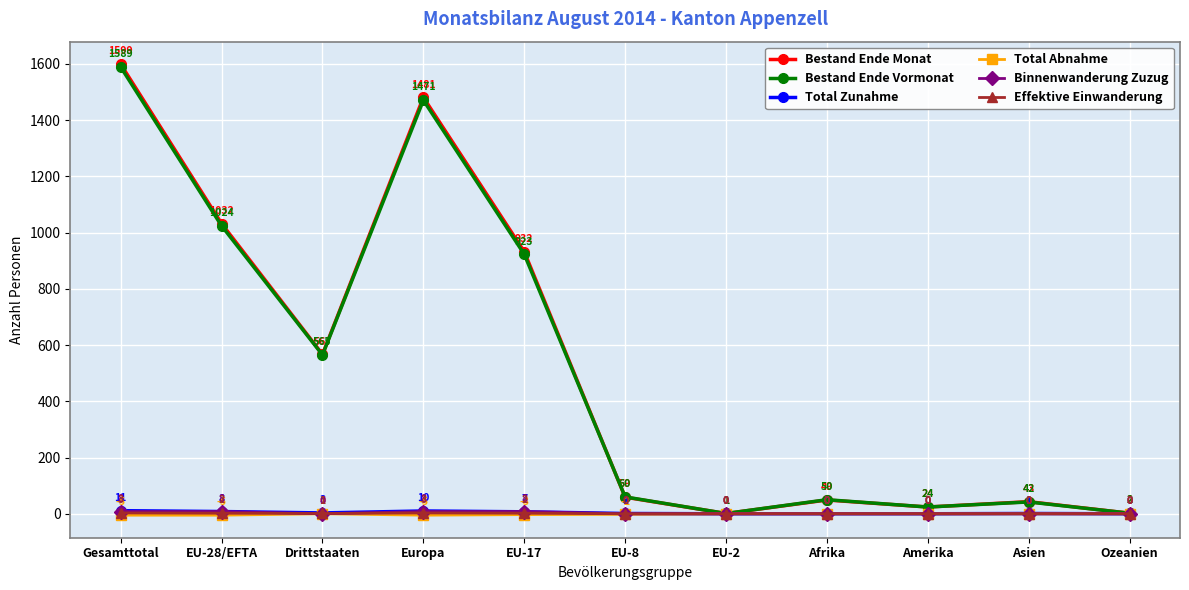

At which category does Bestand Ende Vormonat reach its first local valley?

Drittstaaten